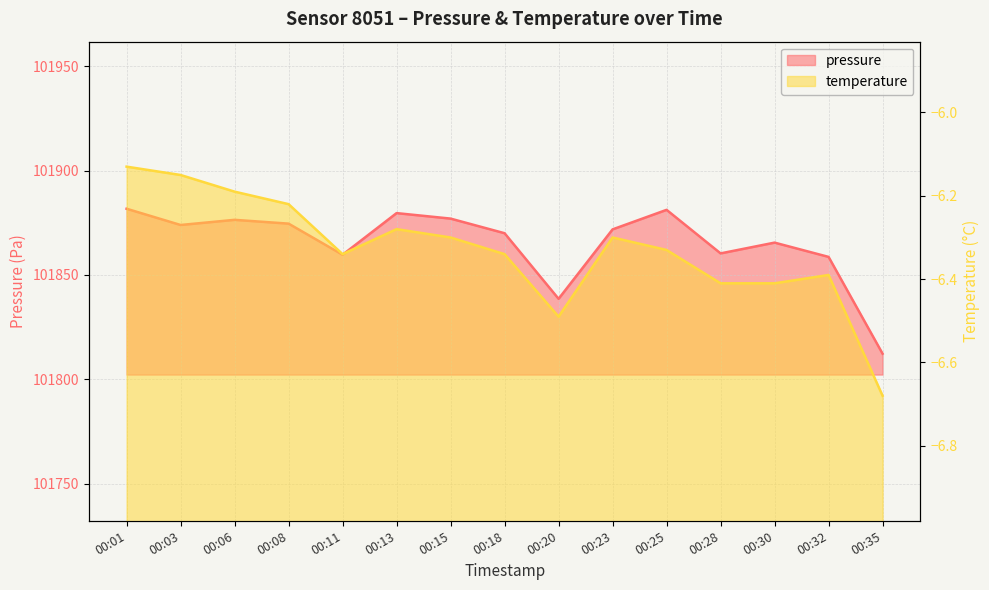

How many distinct data groups are displayed?

2